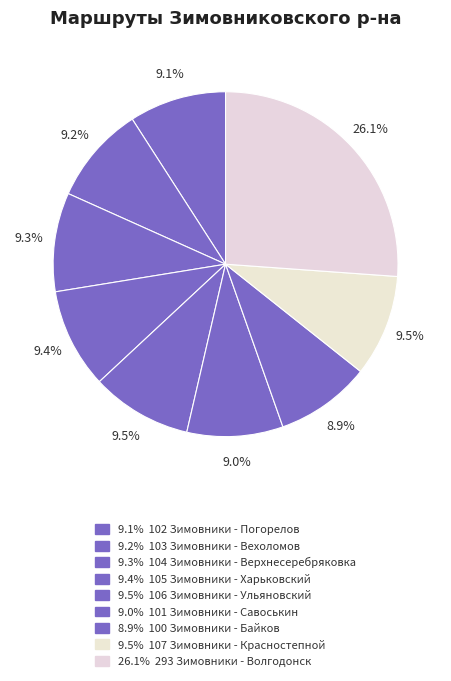

Which category has the biggest portion of the pie?

293 Зимовники - Волгодонск